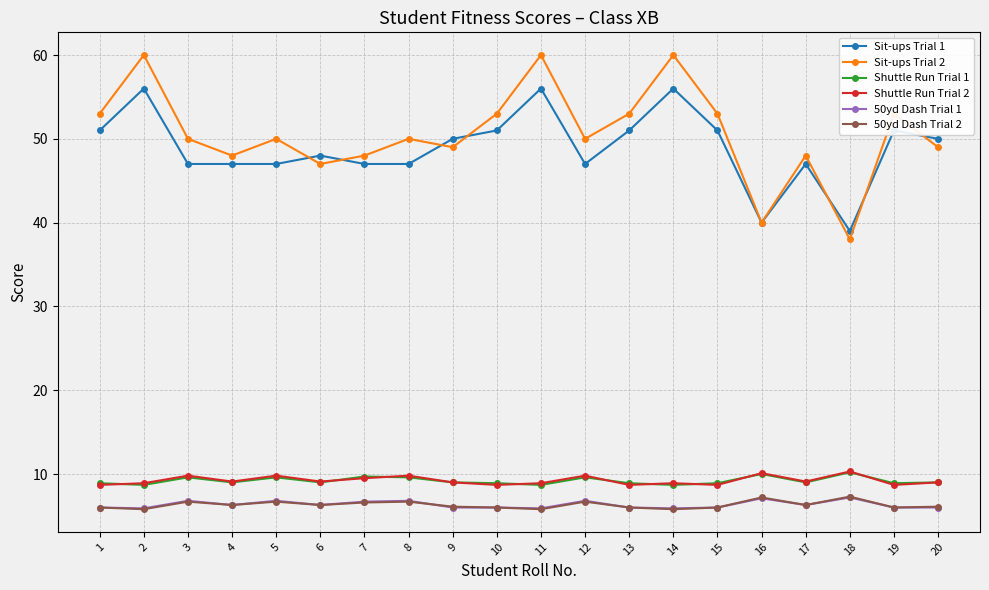

Is the value of Shuttle Run Trial 2 at 11 greater than the value of Sit-ups Trial 2 at 9?

No